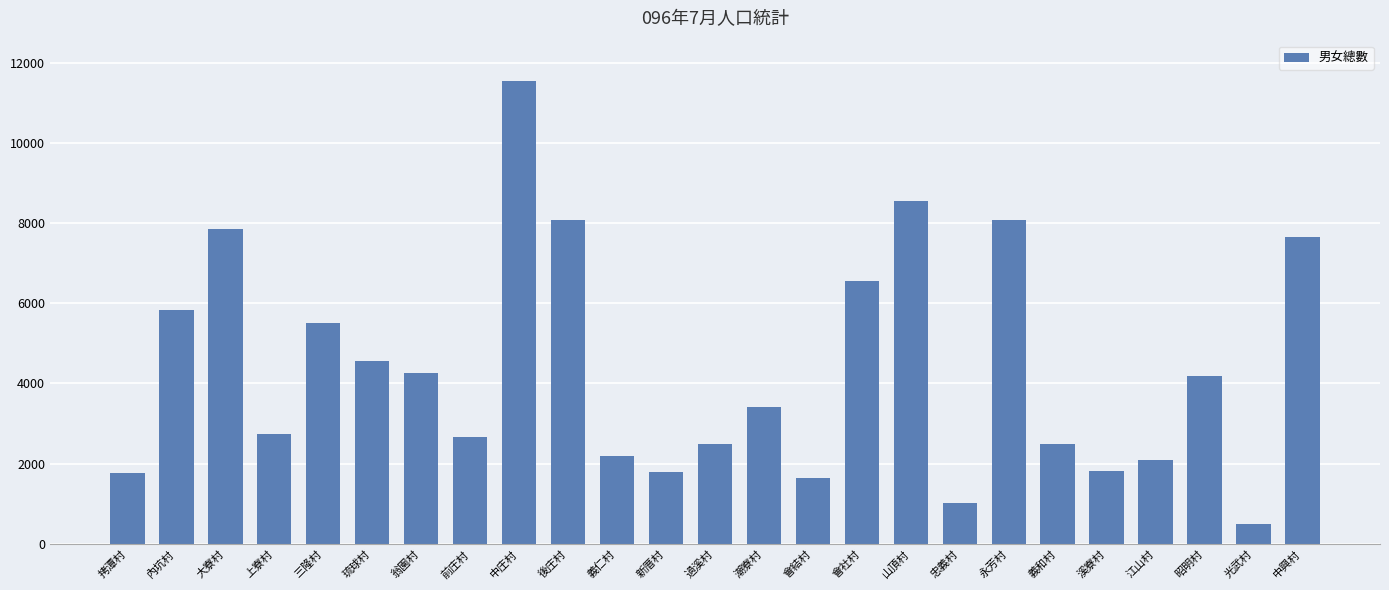

What is the maximum value shown in the chart?

11546